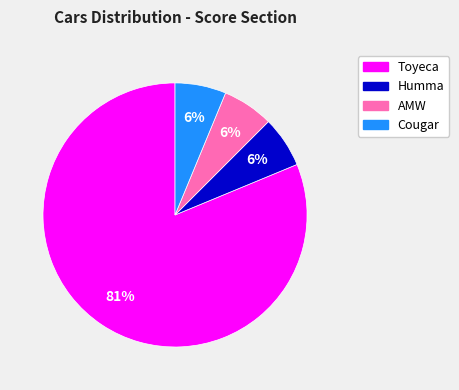

Does Toyeca represent more than half of the total?

Yes